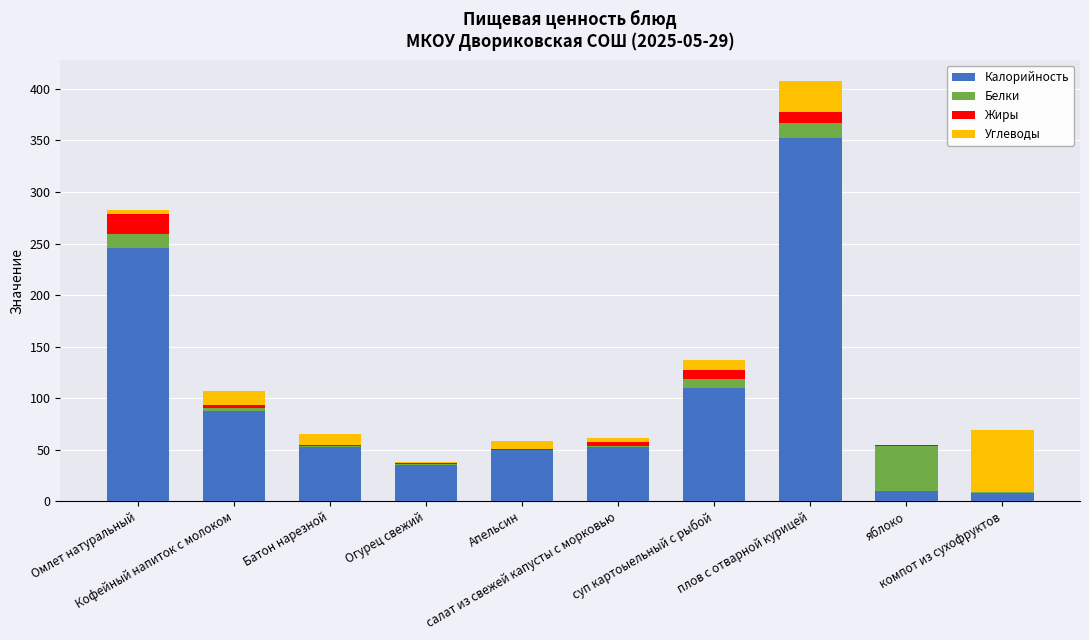

What is the maximum value for Калорийность?

352.5